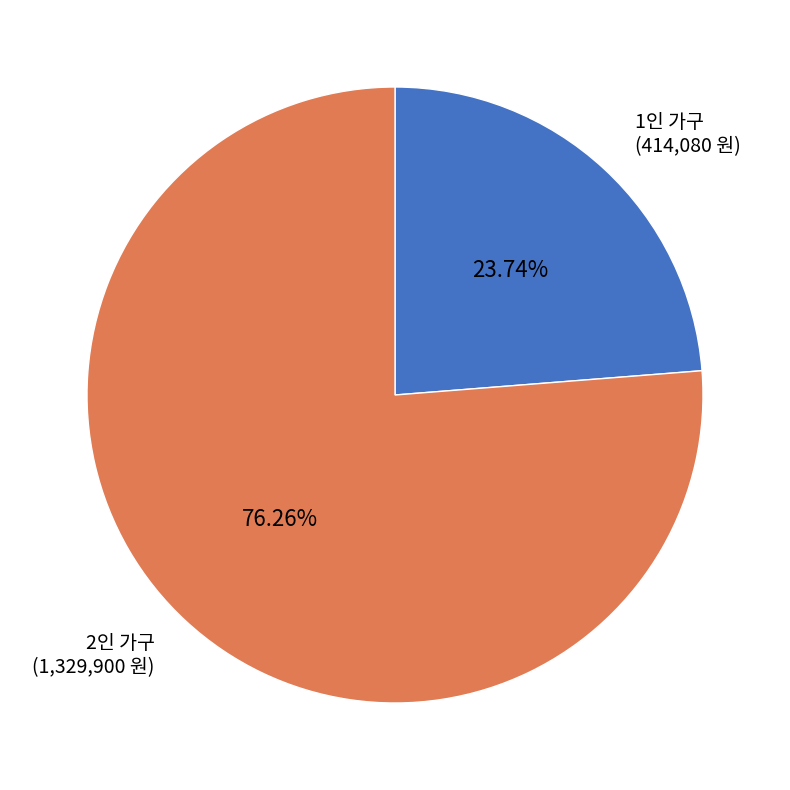

To the nearest percent, what is the difference between the largest and smallest slice percentages?

53%